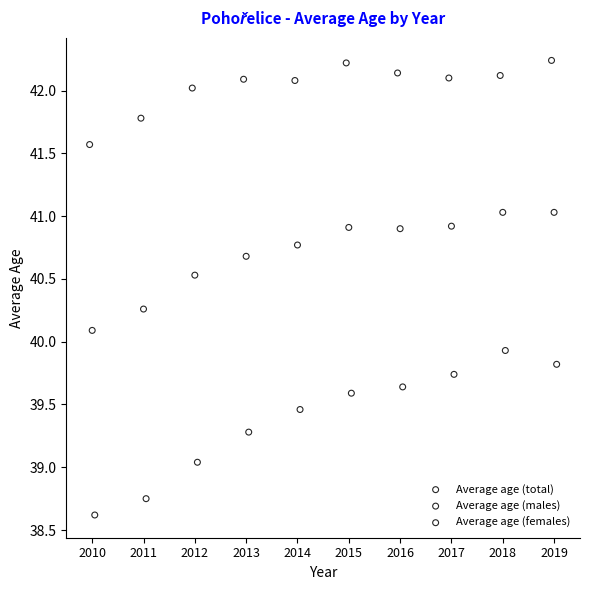

What are all the series names shown in the legend?

Average age (total), Average age (males), Average age (females)